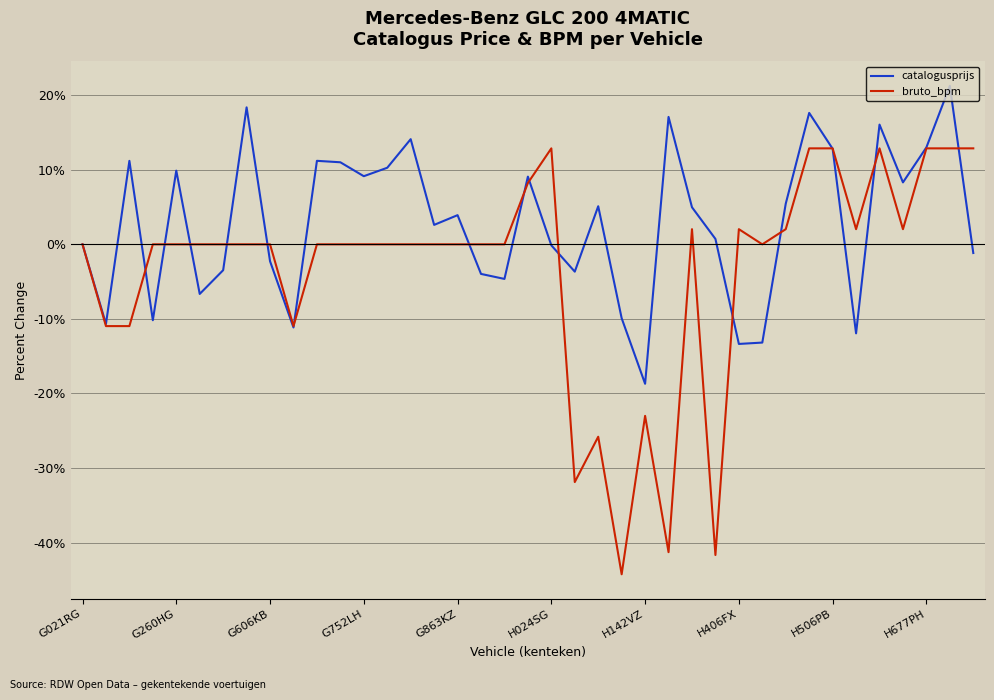

Which series has the largest total across all categories?

catalogusprijs